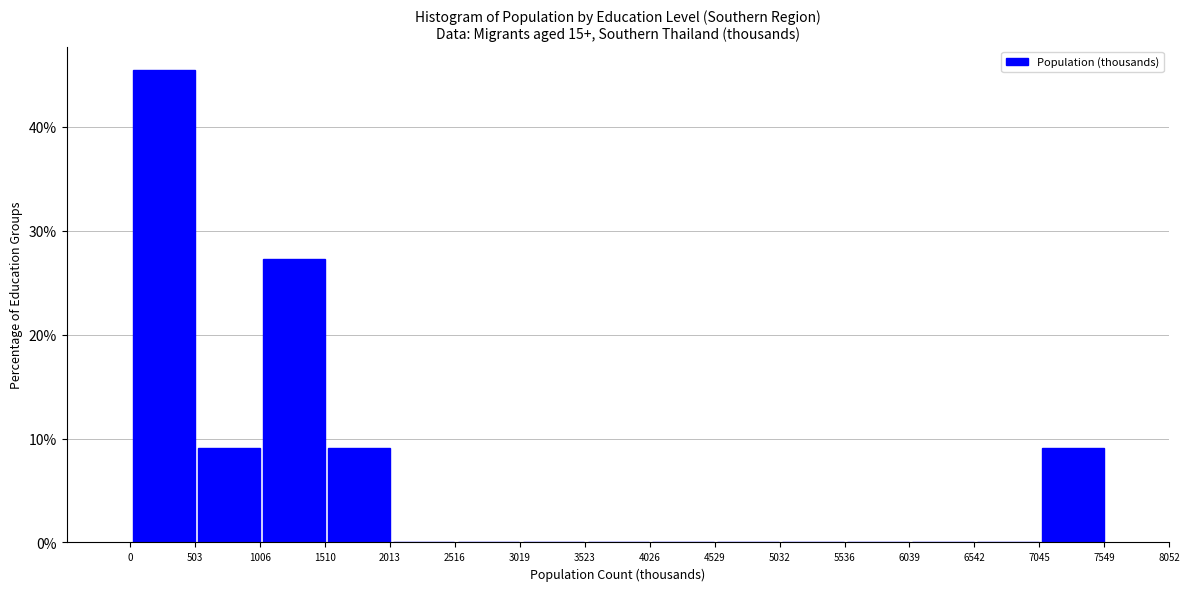

Reading left to right, transcribe this chart: for each bar, give the range it covers on the x-axis and its height. Neither the bar edges nor the heights are printed on the chart, so give them approximately, as read against the axes.

0 to 500: 45
500 to 1000: 9
1000 to 1500: 27
1500 to 2000: 9
2000 to 2500: 0
2500 to 3000: 0
3000 to 3500: 0
3500 to 4000: 0
4000 to 4500: 0
4500 to 5000: 0
5000 to 5500: 0
5500 to 6000: 0
6000 to 6600: 0
6600 to 7100: 0
7100 to 7600: 9